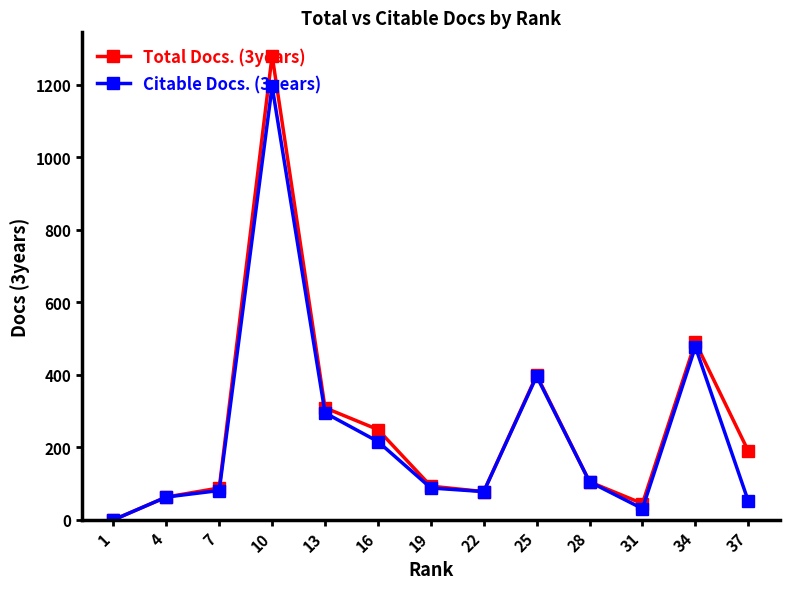

What is the highest value of the Citable Docs. (3years) series?

1195